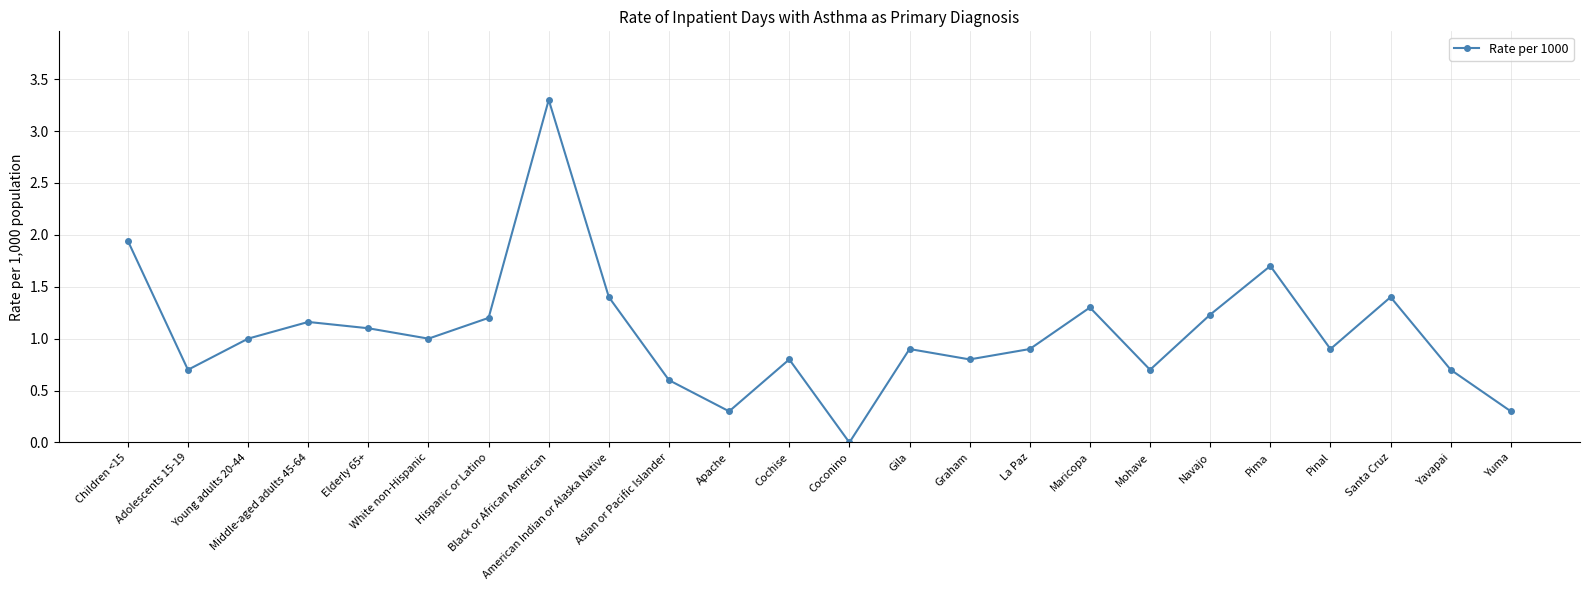

What value does the data have at American Indian or Alaska Native?

1.4